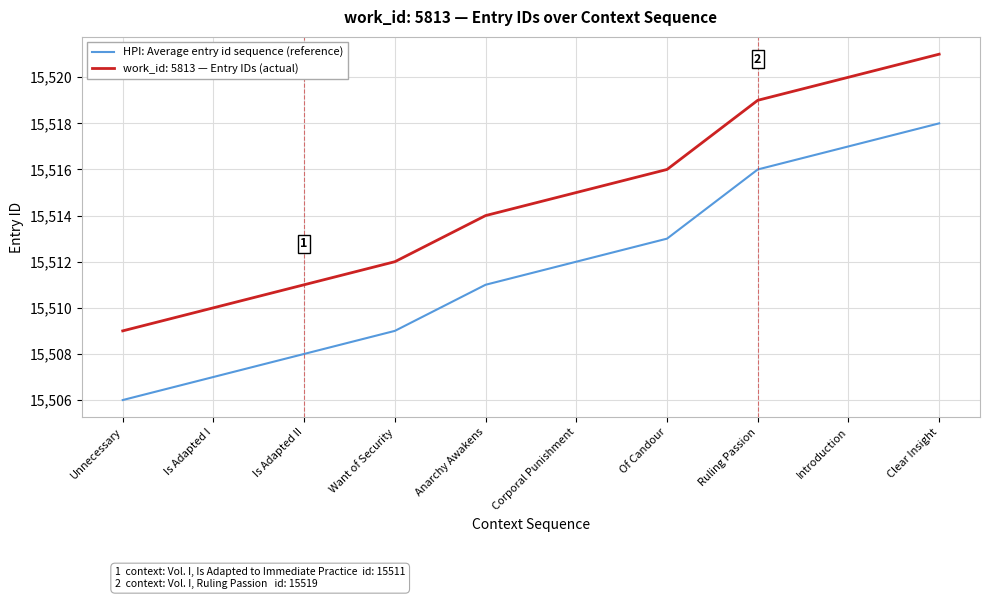

True or false: HPI: Average entry id sequence (reference) and work_id: 5813 — Entry IDs (actual) intersect in this chart.

False